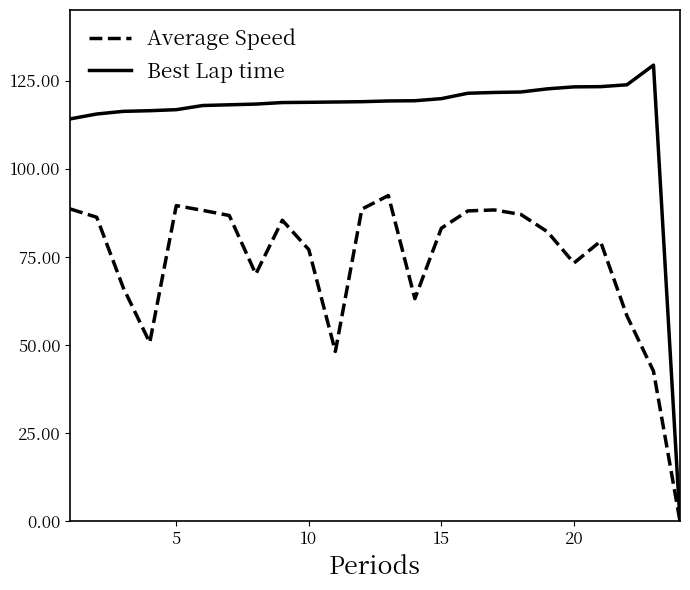

True or false: Average Speed has more than 0 interior local peaks.

True